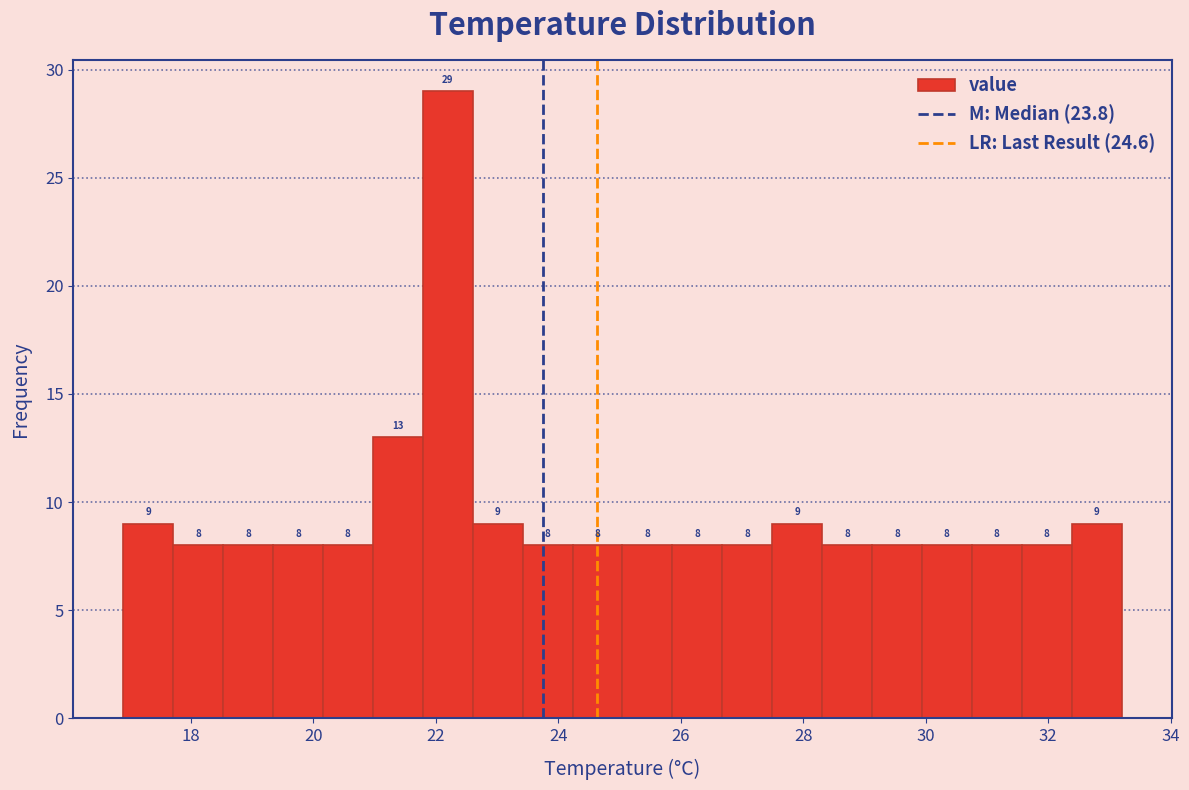

Reading left to right, list every bar in this chart as the range it spans on the x-axis followed by its height. The bar edges are not printed on the chart, so give them approximately, as read against the axis.

17.0 to 17.8: 9
17.8 to 18.6: 8
18.6 to 19.4: 8
19.4 to 20.2: 8
20.2 to 21.0: 8
21.0 to 21.8: 13
21.8 to 22.6: 29
22.6 to 23.4: 9
23.4 to 24.2: 8
24.2 to 25.0: 8
25.0 to 25.8: 8
25.8 to 26.6: 8
26.6 to 27.4: 8
27.4 to 28.4: 9
28.4 to 29.2: 8
29.2 to 30.0: 8
30.0 to 30.8: 8
30.8 to 31.6: 8
31.6 to 32.4: 8
32.4 to 33.2: 9